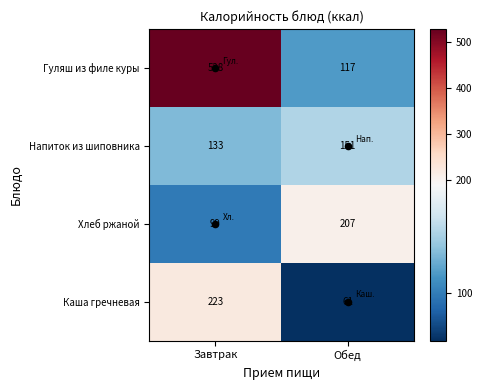

What is the greatest value displayed?

528